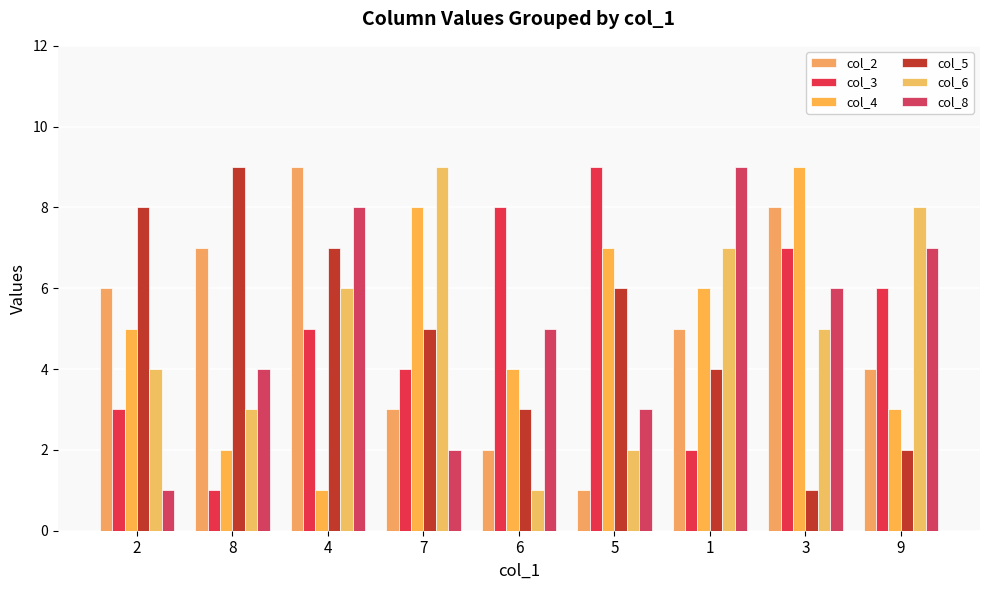

How many bars are there in total?

54